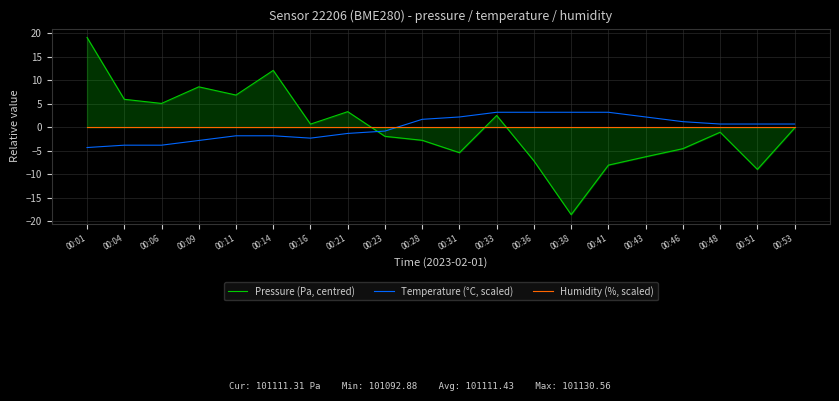

Reading right to left, extract all data points from this chart.

Pressure (Pa, centred): -0.1	-8.9	-1.0	-4.5	-6.2	-8.0	-18.5	-7.1	2.5	-5.4	-2.7	-1.9	3.4	0.7	12.1	6.9	8.6	5.1	6.0	19.1
Temperature (°C, scaled): 0.7	0.7	0.7	1.2	2.2	3.2	3.2	3.2	3.2	2.2	1.7	-0.8	-1.3	-2.3	-1.8	-1.8	-2.8	-3.8	-3.8	-4.3
Humidity (%, scaled): 0.0	0.0	0.0	0.0	0.0	0.0	0.0	0.0	0.0	0.0	0.0	0.0	0.0	0.0	0.0	0.0	0.0	0.0	0.0	0.0